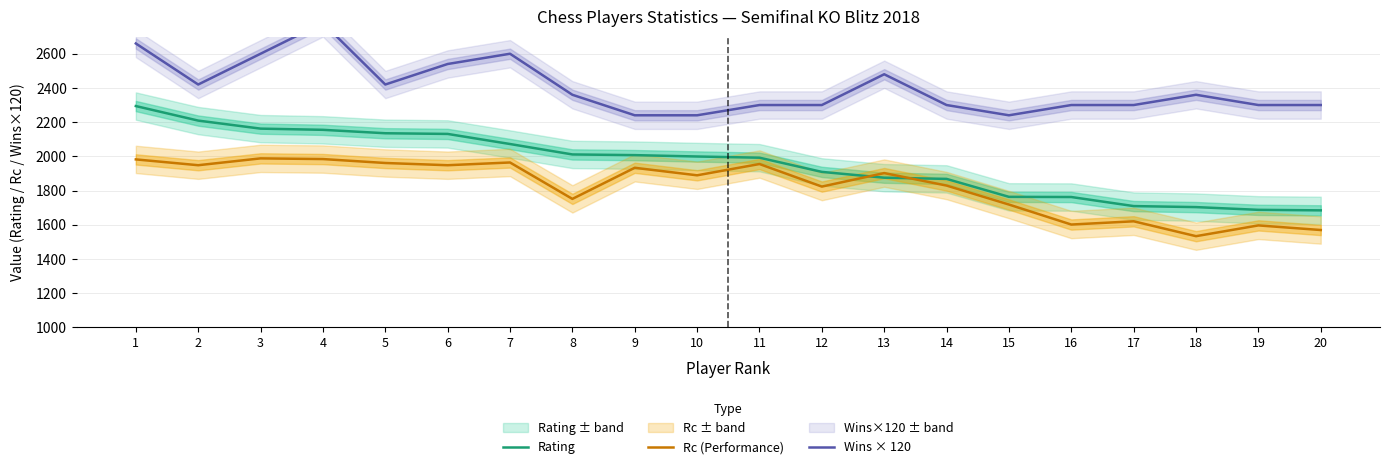

At which category does the chart reach its peak across all series?

4